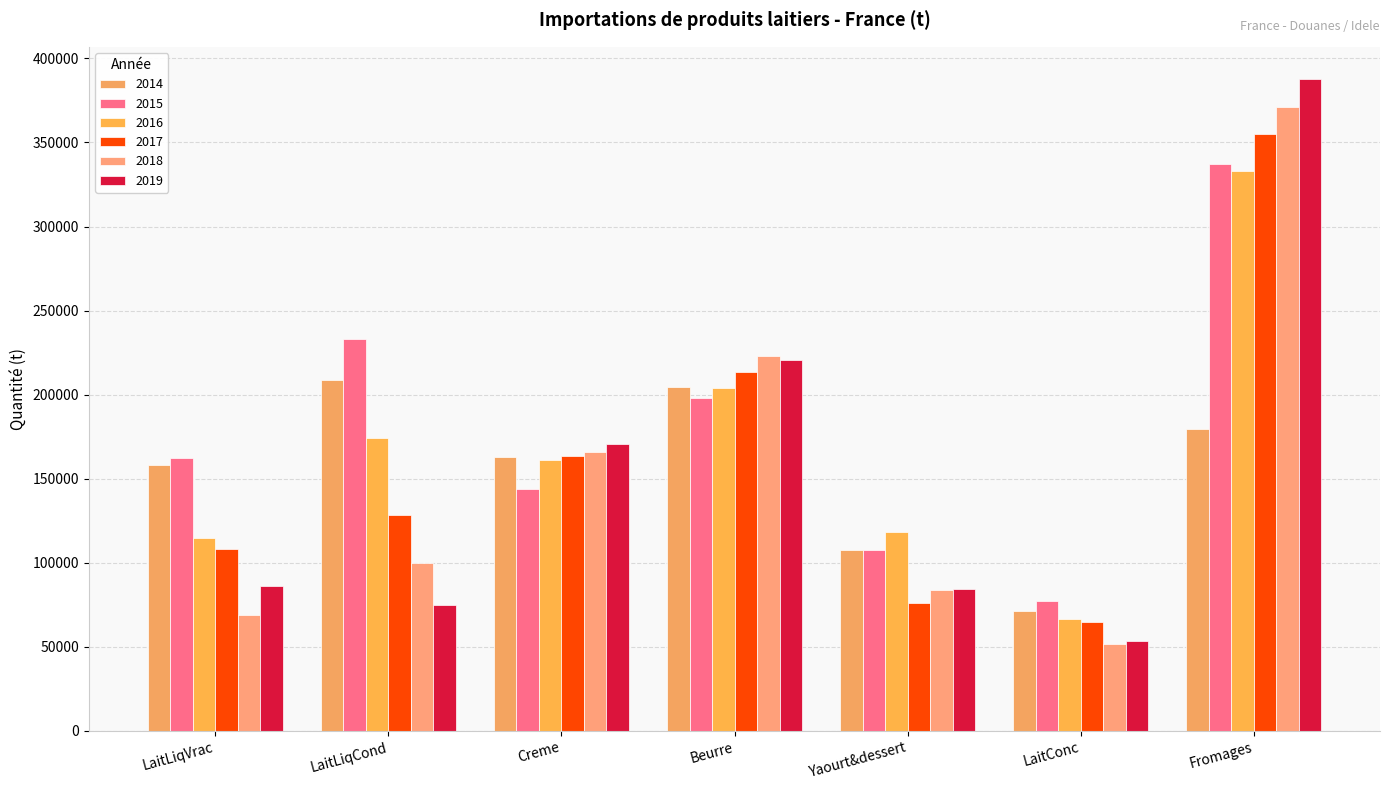

The value of 2014 at Yaourt&dessert is 107731.3. True or false?

True